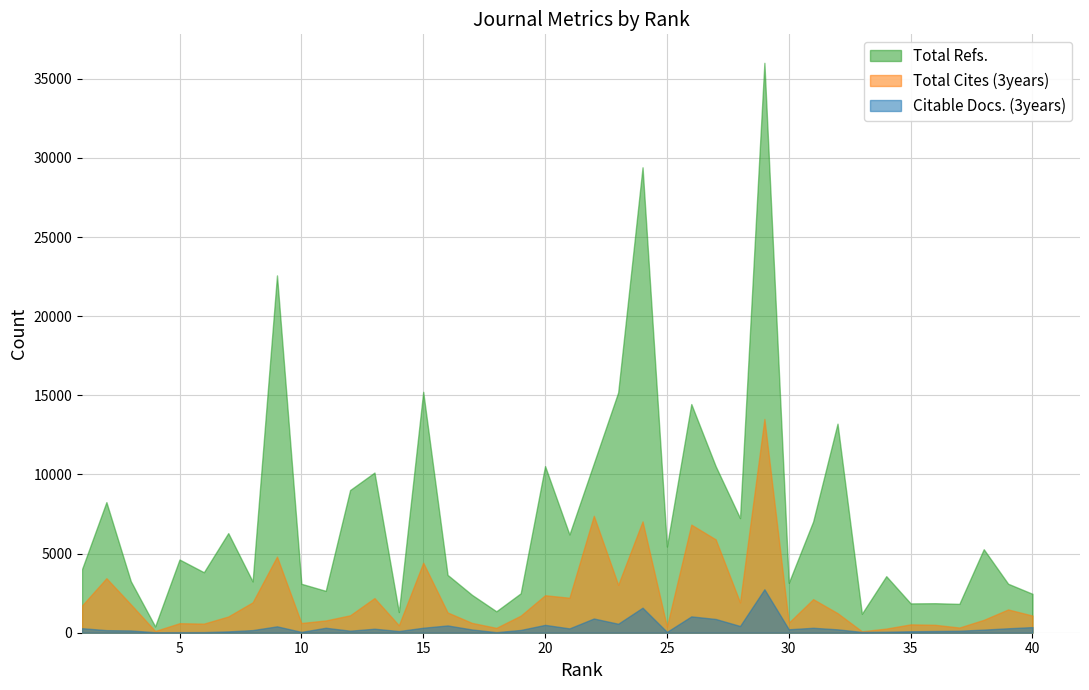

Is the value of Citable Docs. (3years) at 13 greater than the value of Total Cites (3years) at 11?

No